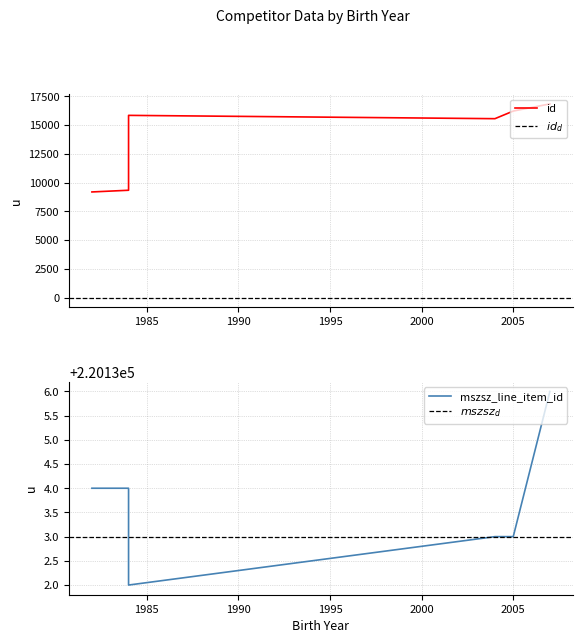

What is the minimum value for id?

9182